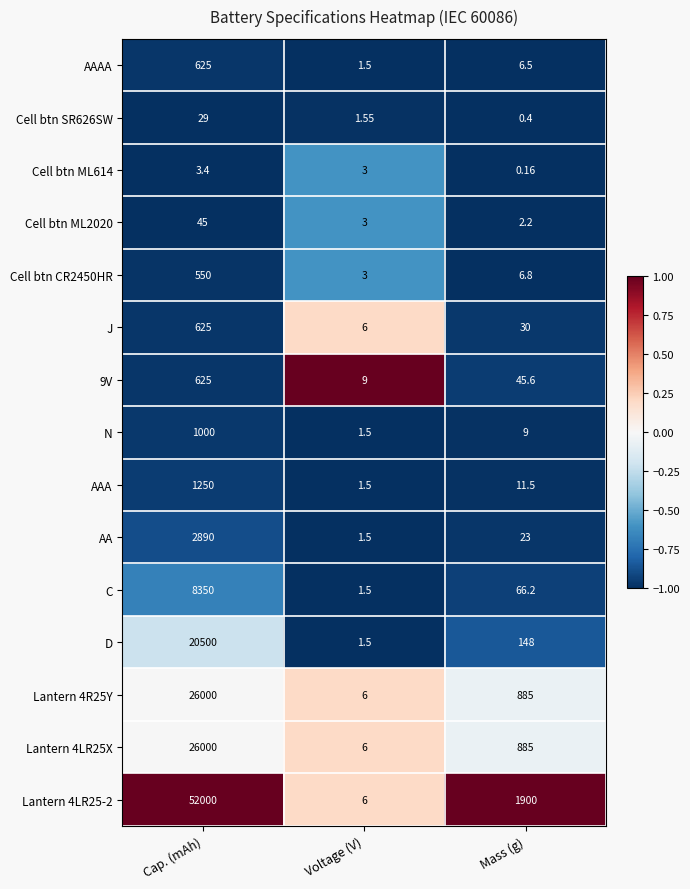

Which category has the lowest value in the AA series?

Voltage (V)